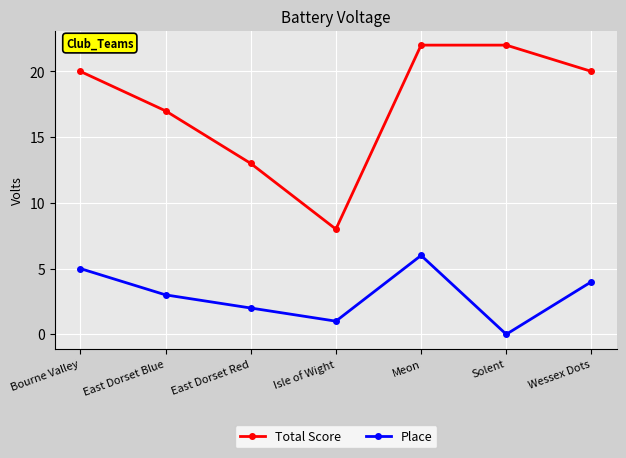

Does the chart display data point markers on the line(s)?

Yes